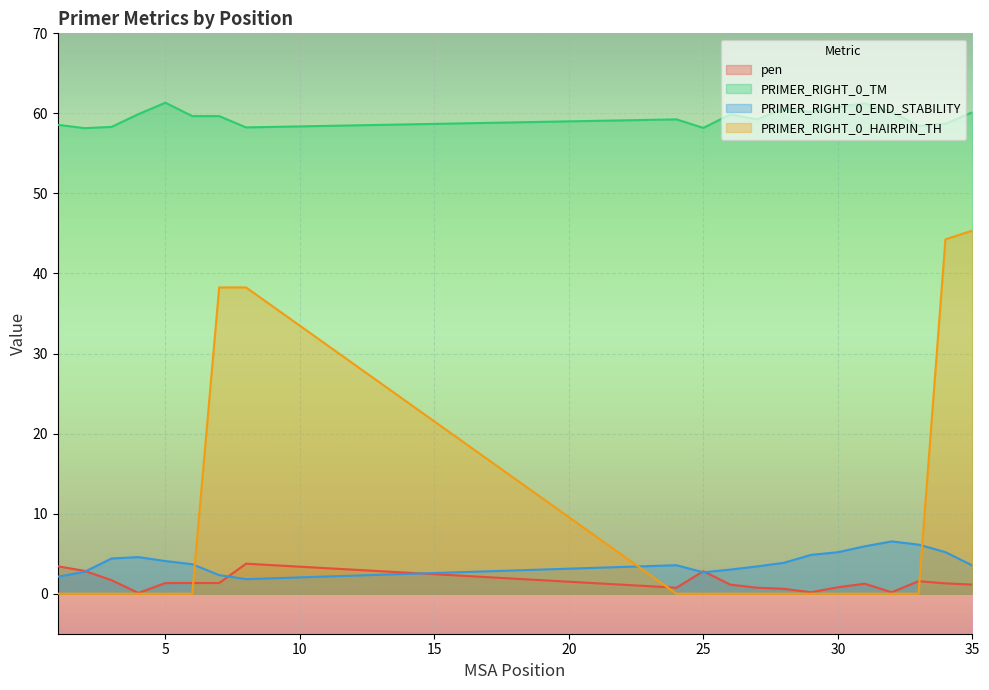

Where does the pen series first go above 1?

1